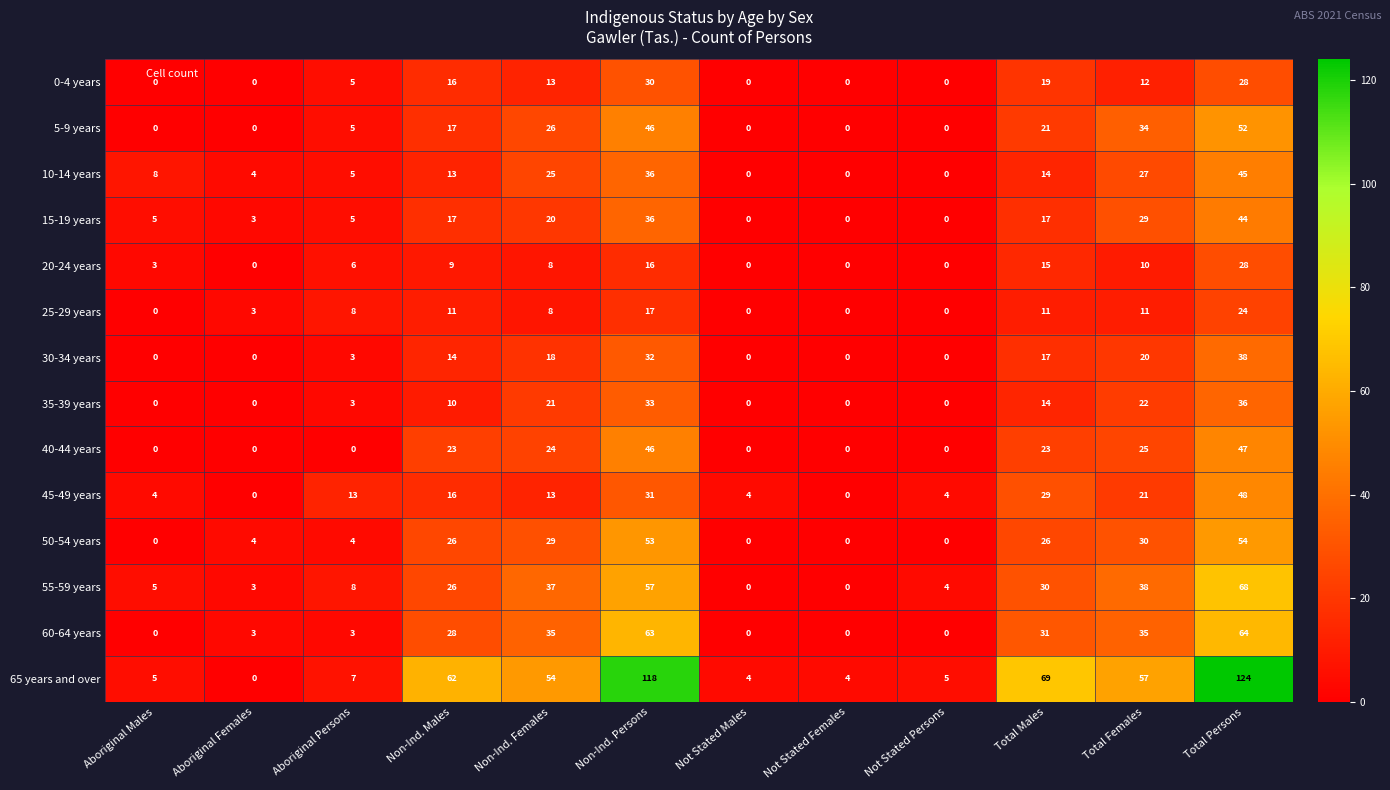

At which label is 20-24 years closest to 14?

Total Males